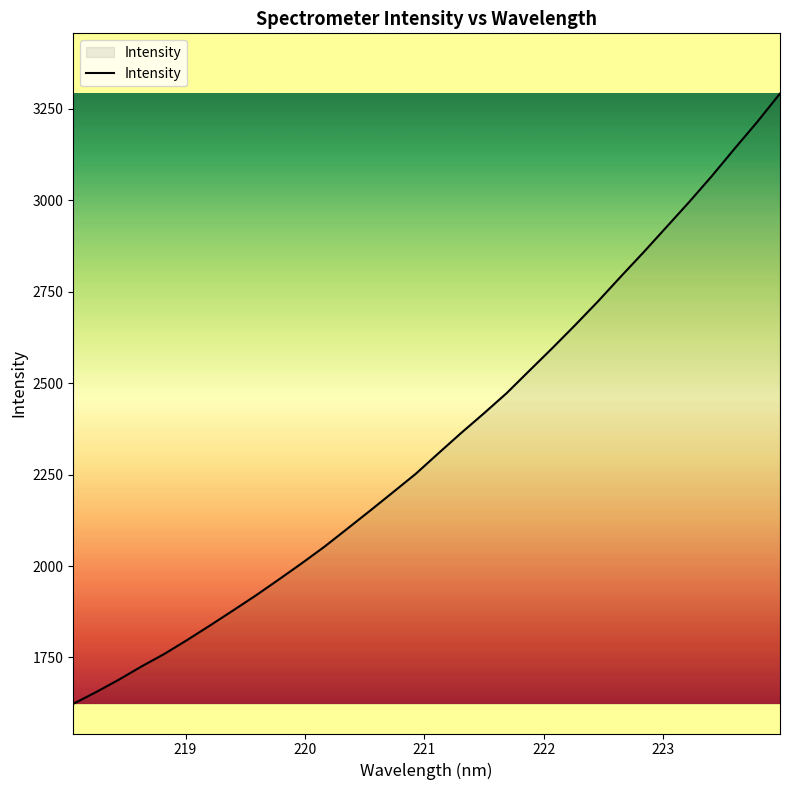

What is the greatest value displayed?

3292.0